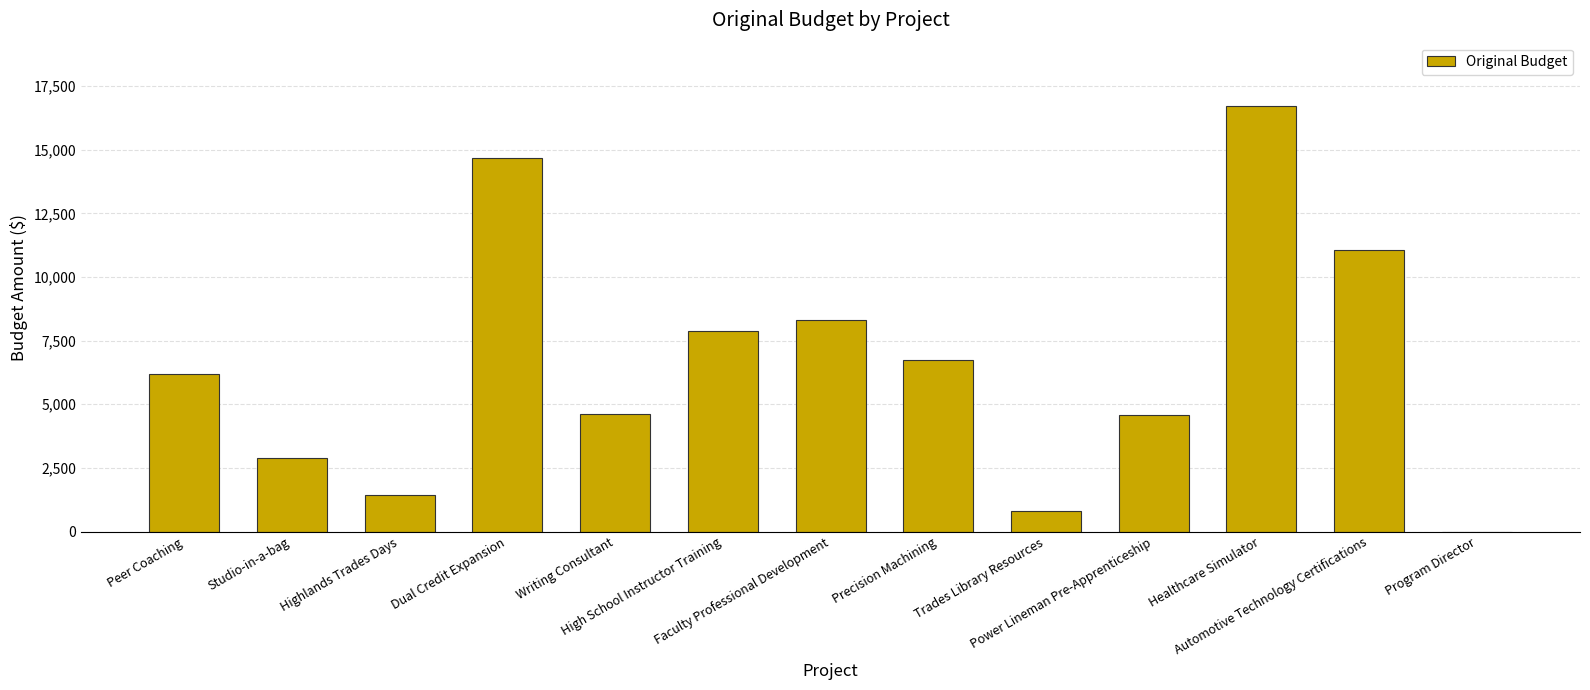

What is the maximum value shown in the chart?

16700.0